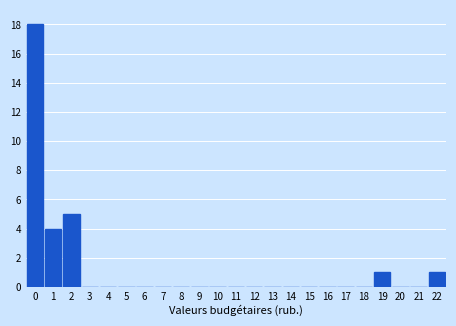

Reading left to right, list all the values displayed in this chart.

0=18	1=4	2=5	3=0	4=0	5=0	6=0	7=0	8=0	9=0	10=0	11=0	12=0	13=0	14=0	15=0	16=0	17=0	18=0	19=1	20=0	21=0	22=1